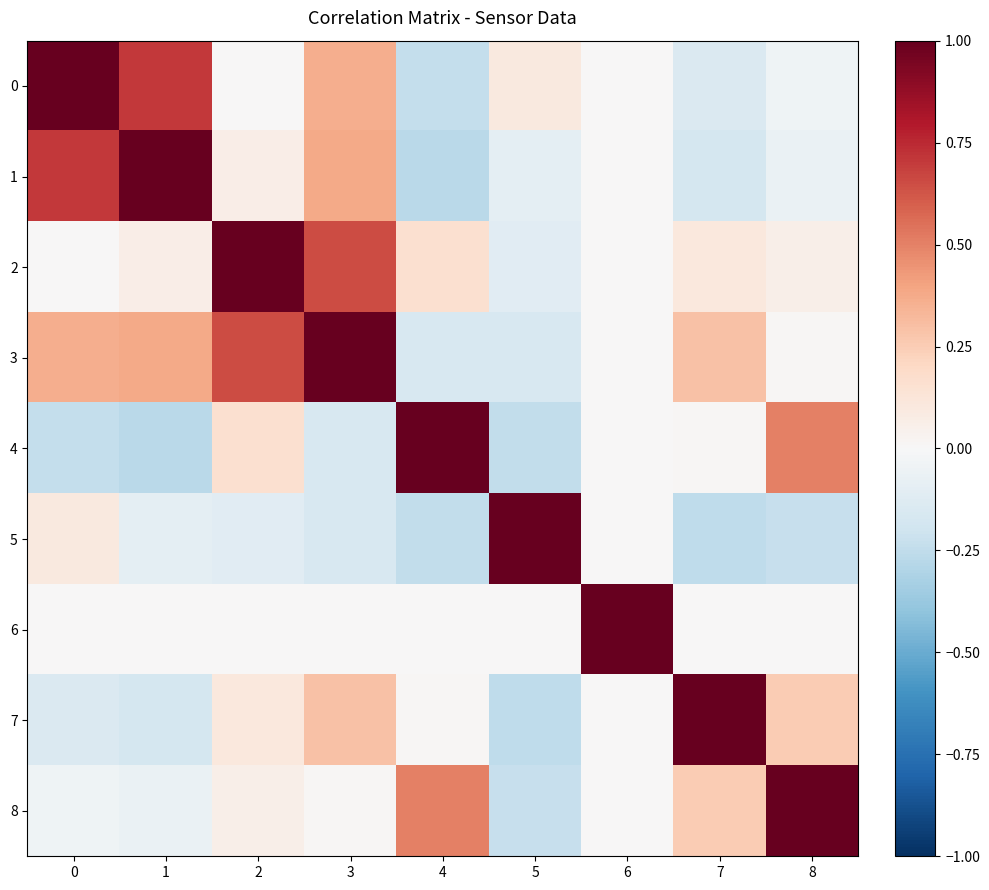

Which series has the widest spread of values?

1